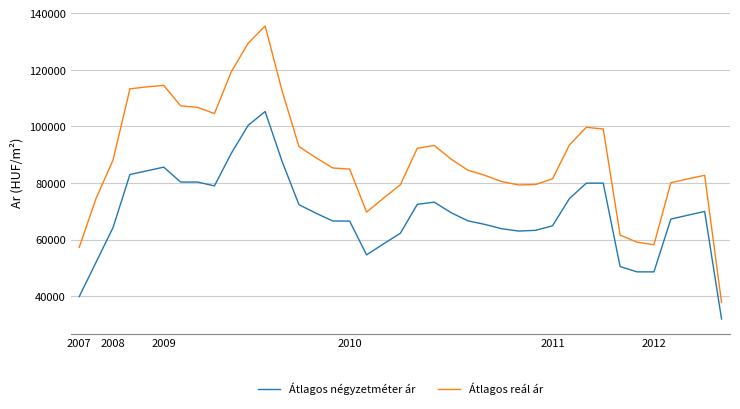

What is the difference between the maximum and minimum values in the Átlagos négyzetméter ár series?

73278